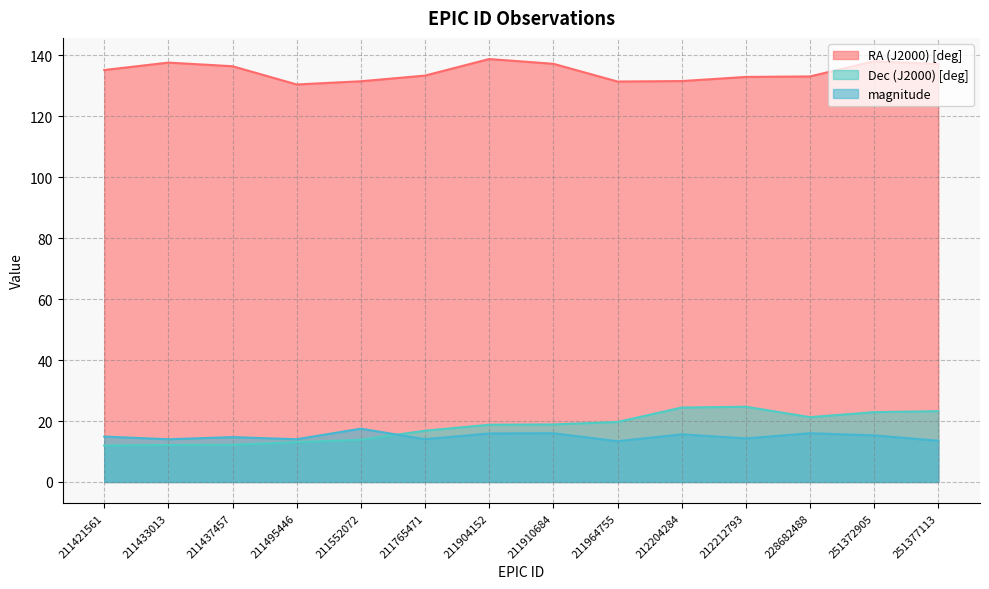

Between 212204284 and 211433013, which is larger?

211433013